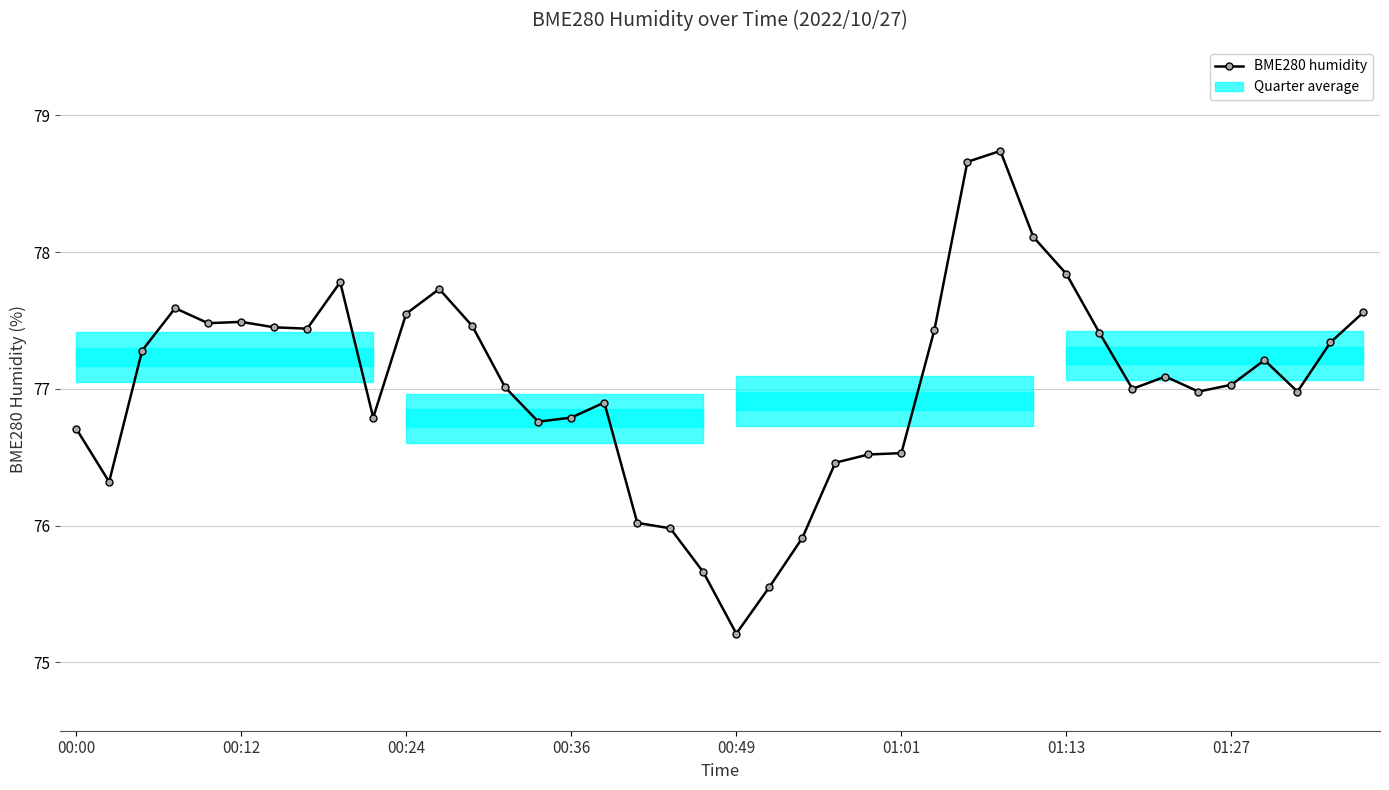

How many values exceed 77?

22